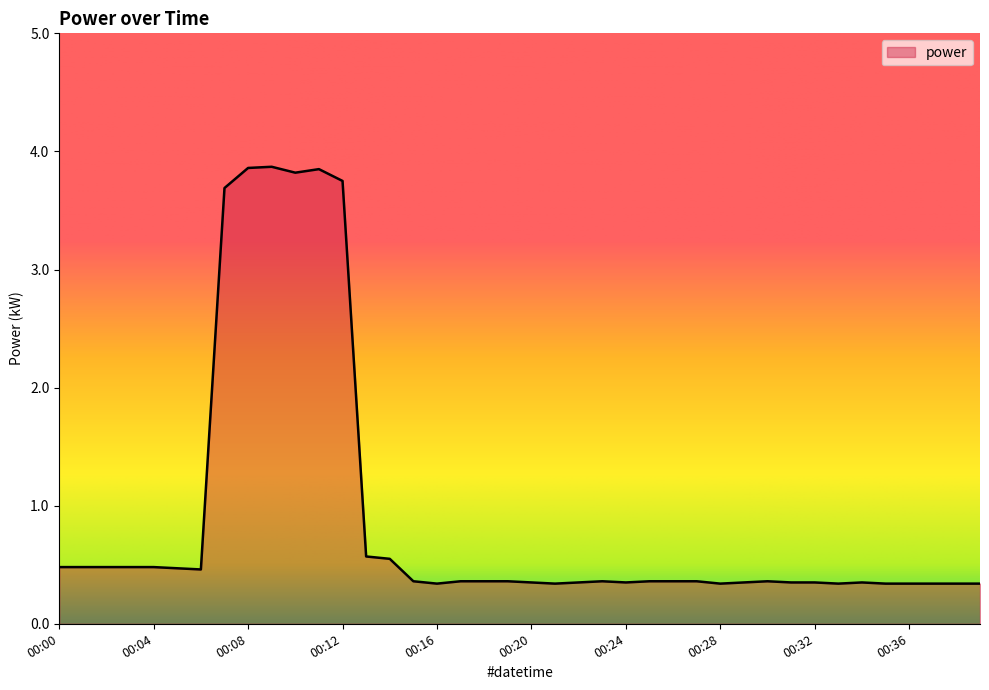

What is the difference between the maximum and minimum values?

3.5